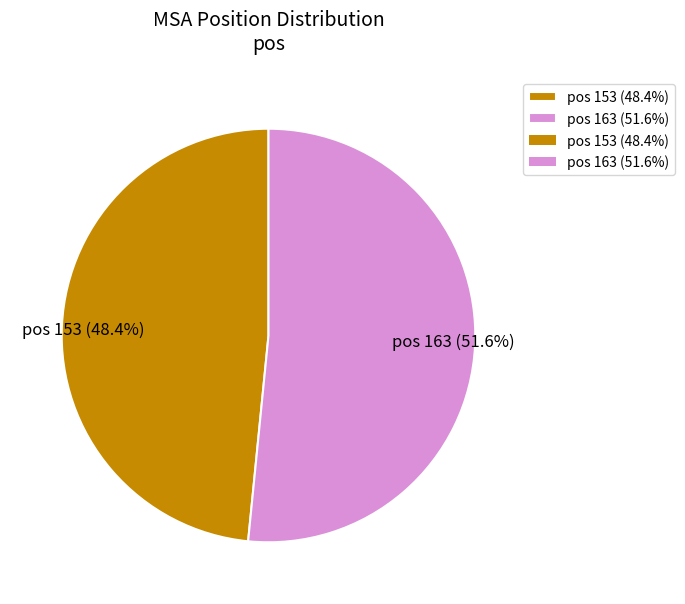

Combined, do pos 153 (48.4%) and pos 163 (51.6%) account for over 50%?

Yes